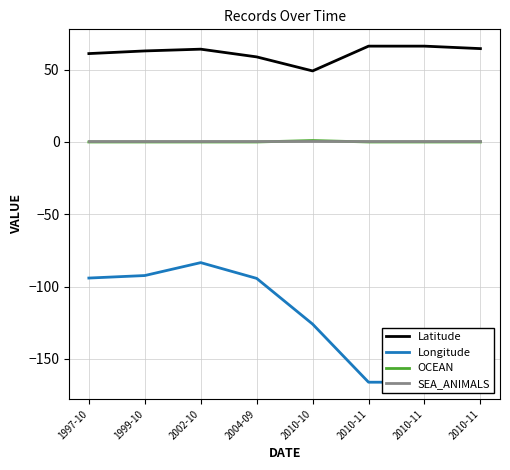

Between 2010-10 and 2010-11, which series saw the biggest shift?

Longitude